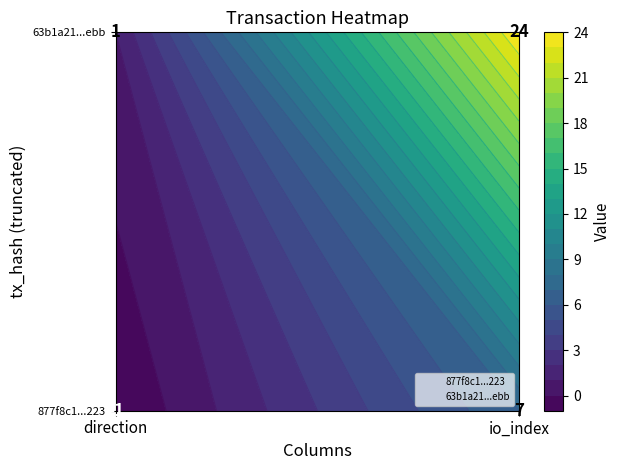

What is the difference between the highest and lowest values at direction?

1